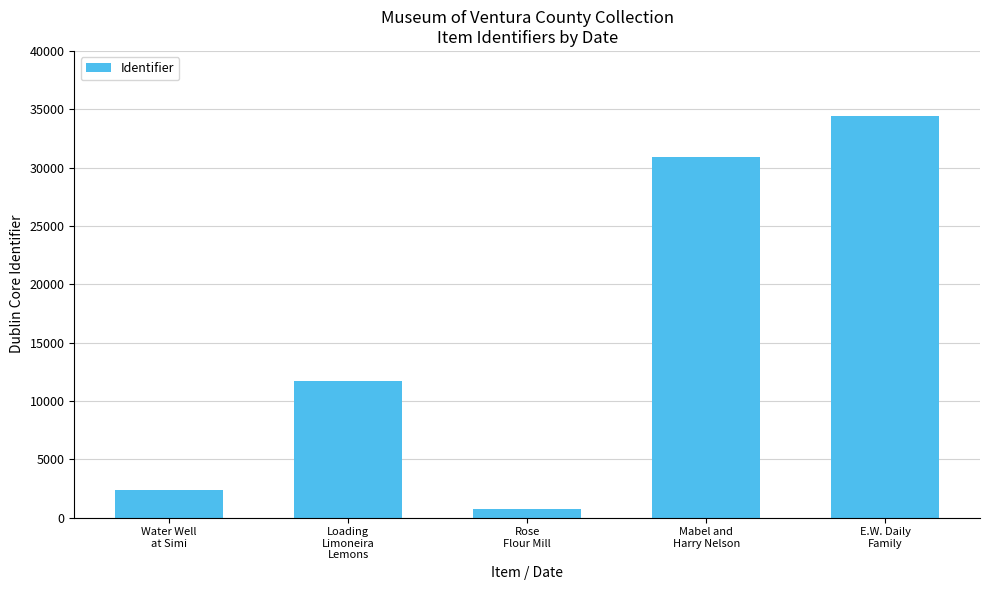

What position from the right is Mabel and
Harry Nelson?

2